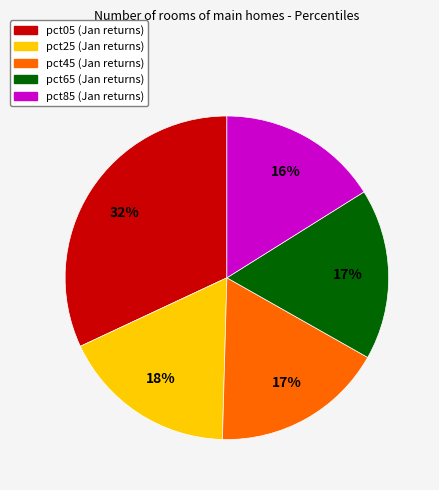

To the nearest percent, what is the average slice percentage?

20%